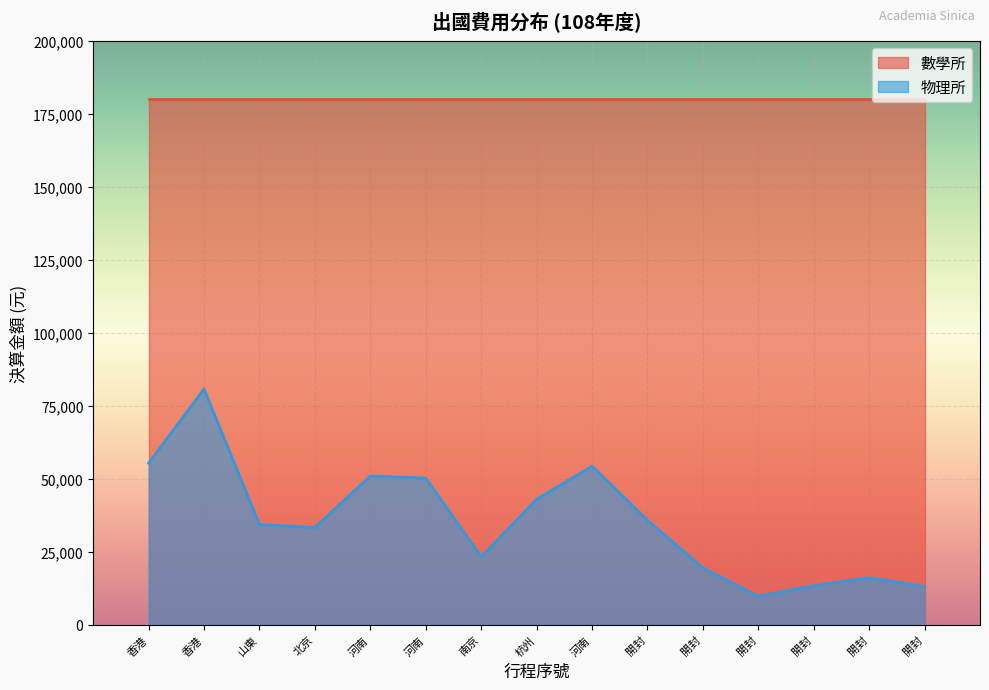

What is the difference between the maximum and minimum values?

71004